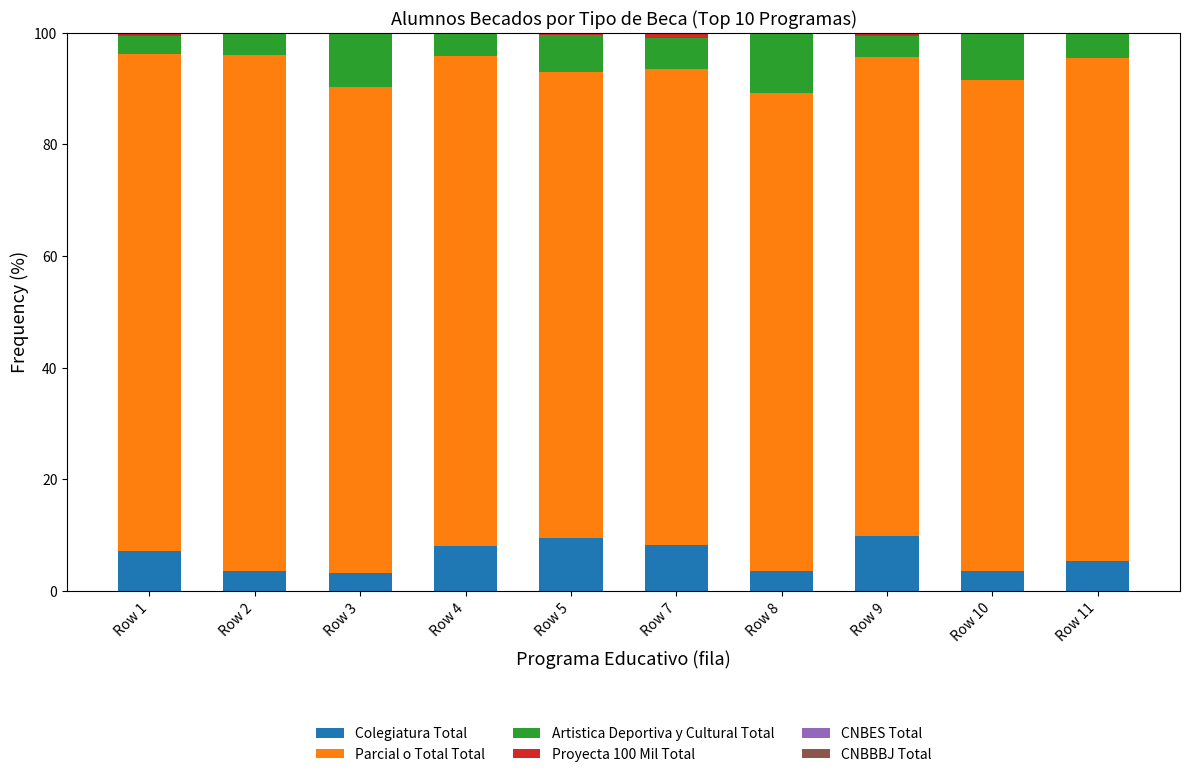

Is it true that Colegiatura Total equals 12.8 at Row 4?

False